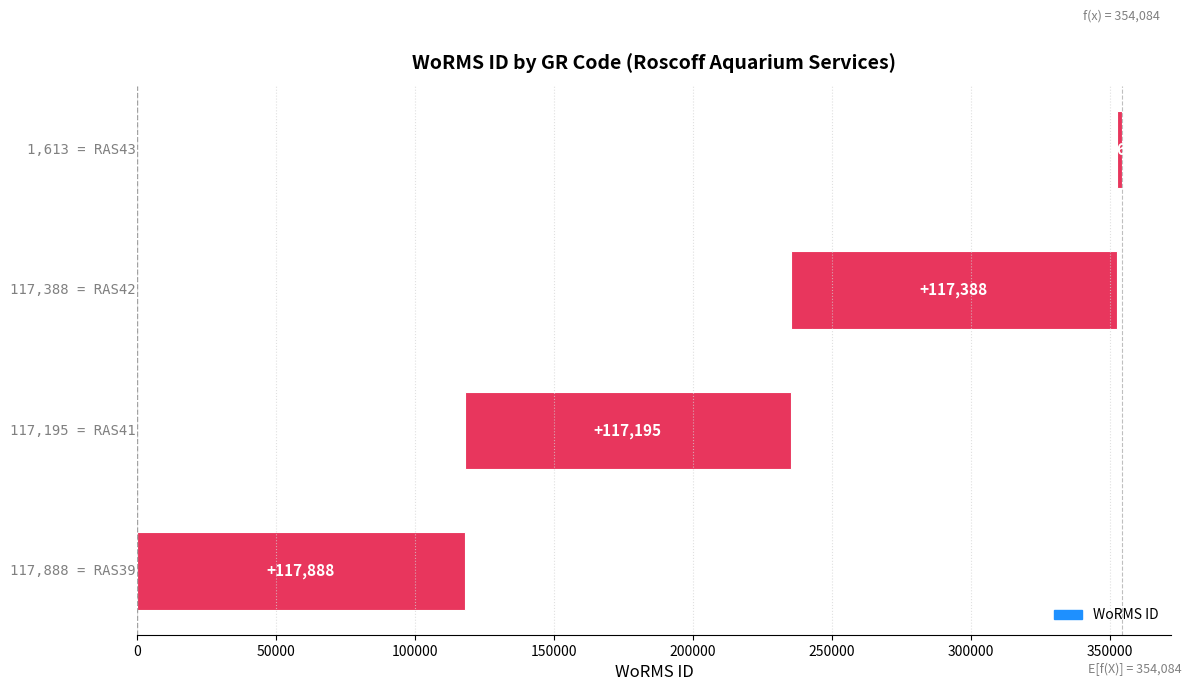

What is the difference between the maximum and minimum values?

116275